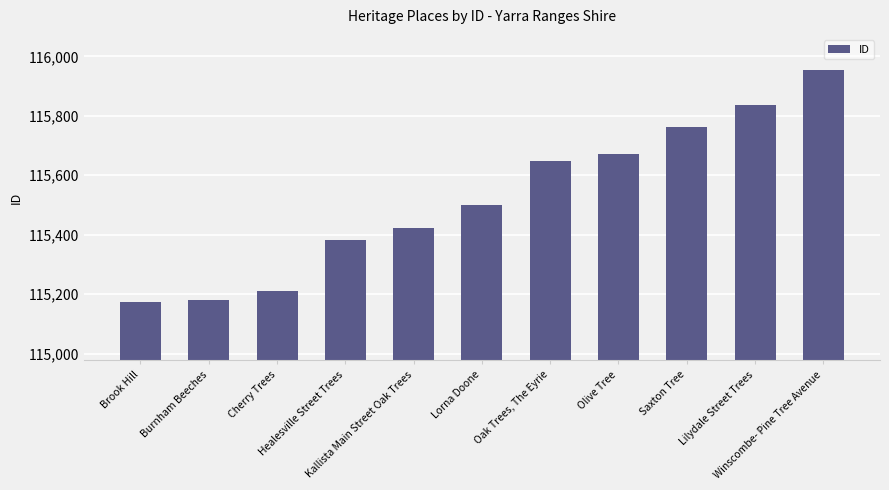

What is the ratio of the value at Burnham Beeches to the value at Oak Trees, The Eyrie?

1.0